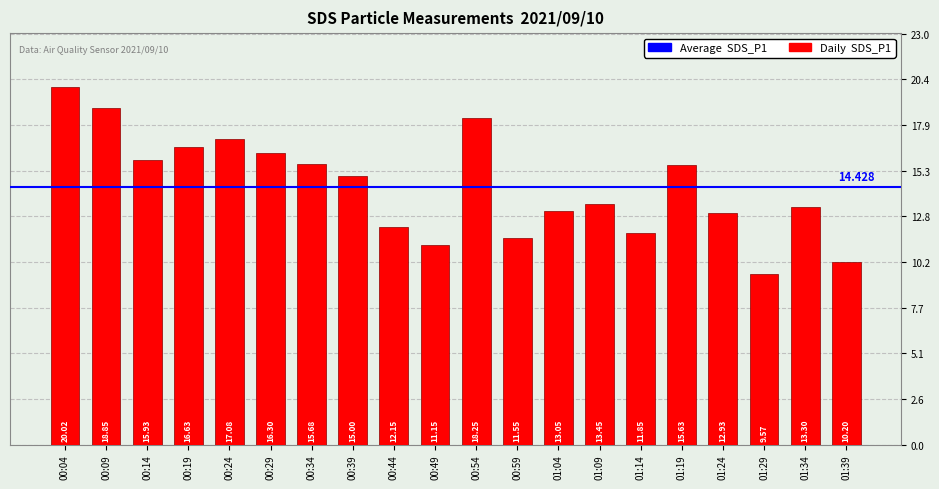

What position from the right is 01:34?

2